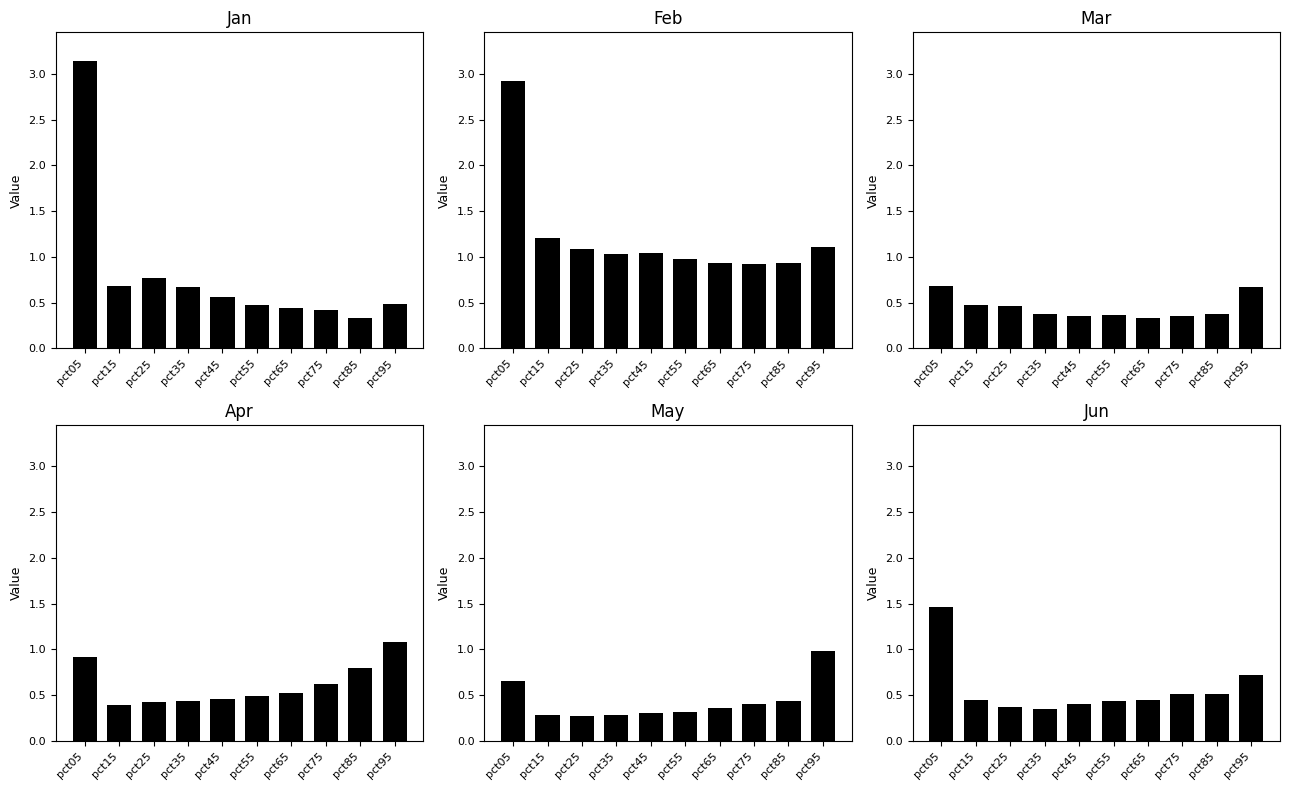

What is the value of the Jun bar at the 6th from the left?

0.4